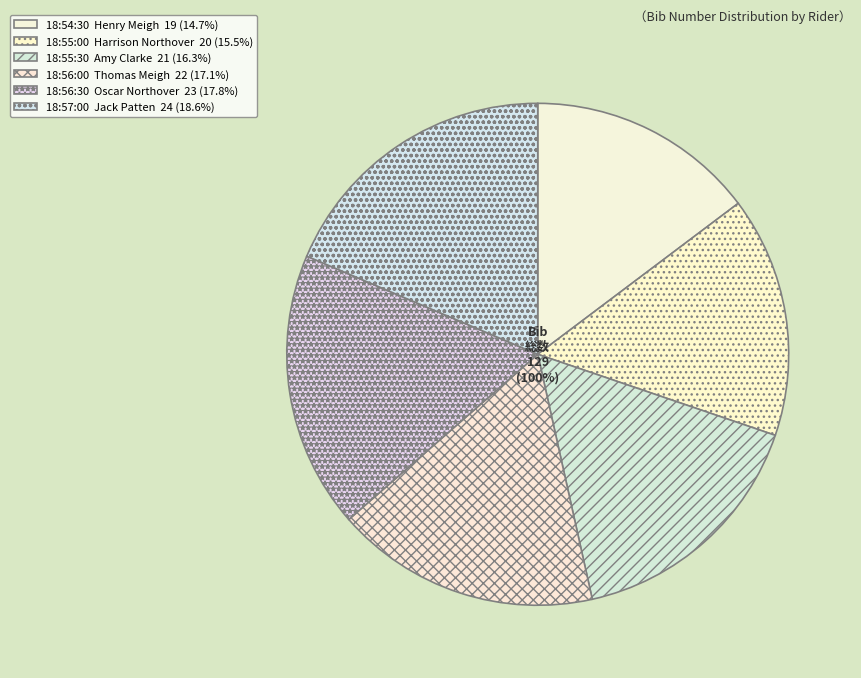

Is the sum of Amy Clarke and Harrison Northover greater than half?

No